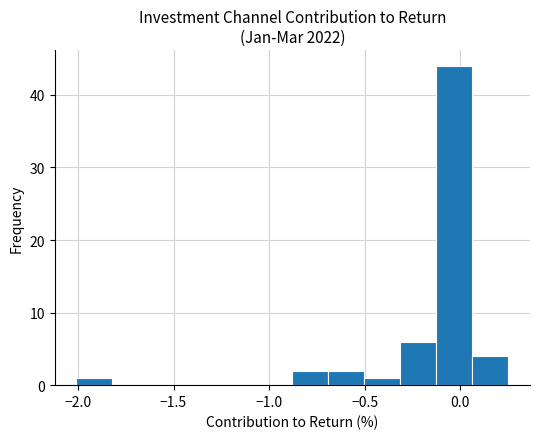

Around what value on the x-axis is the tallest bar? Give the approximate position of its centre, as read against the axis.

-0.05